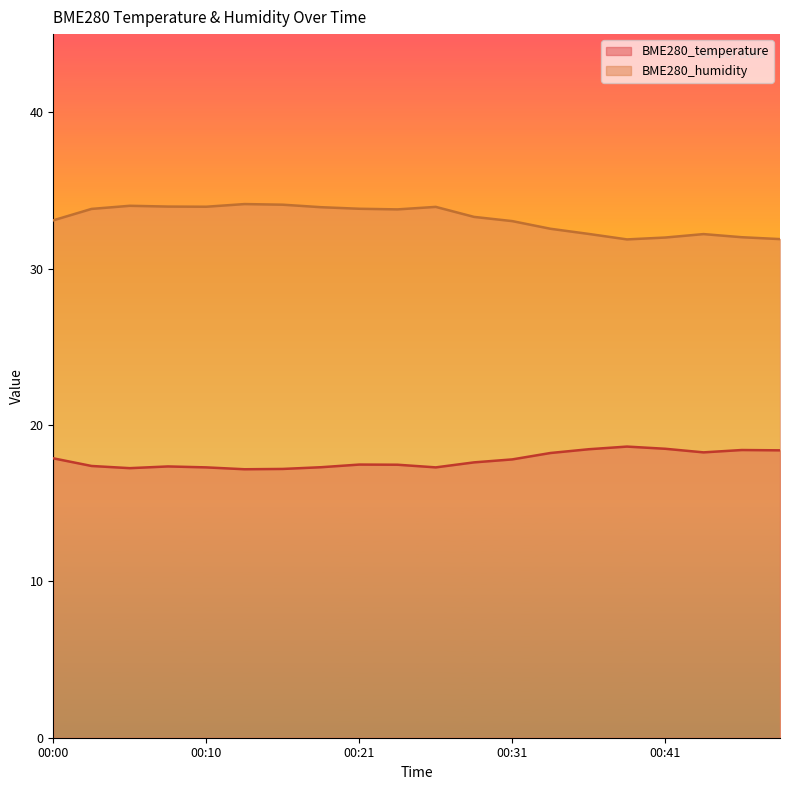

True or false: BME280_humidity and BME280_temperature intersect in this chart.

False